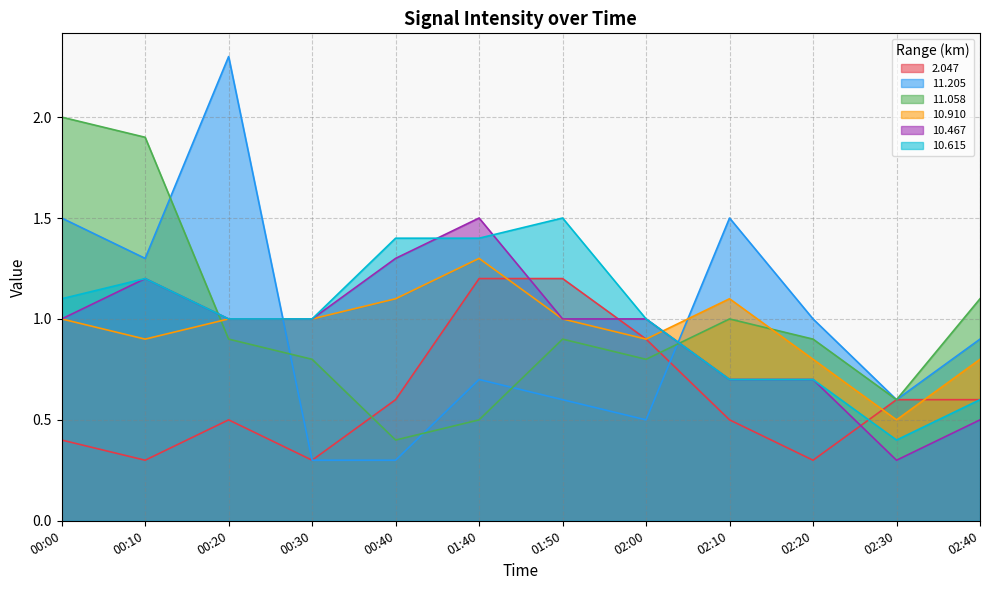

How many lines are shown in the chart?

6